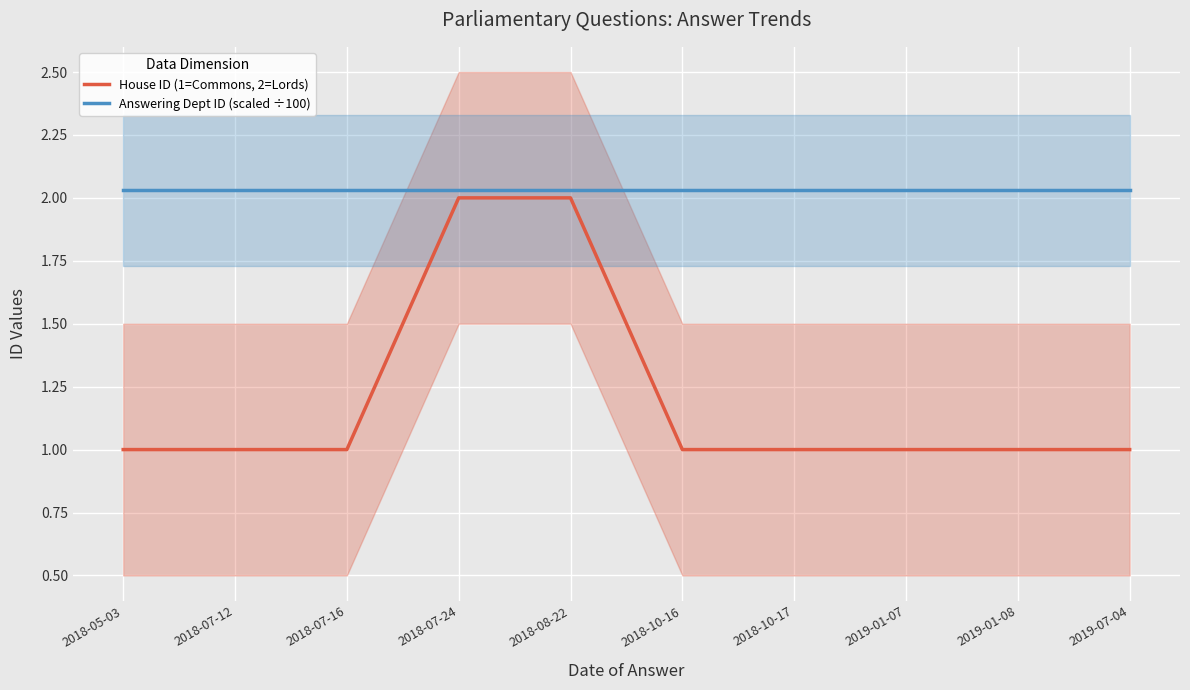

What are all the series names shown in the legend?

House ID (1=Commons, 2=Lords), Answering Dept ID (scaled ÷100)